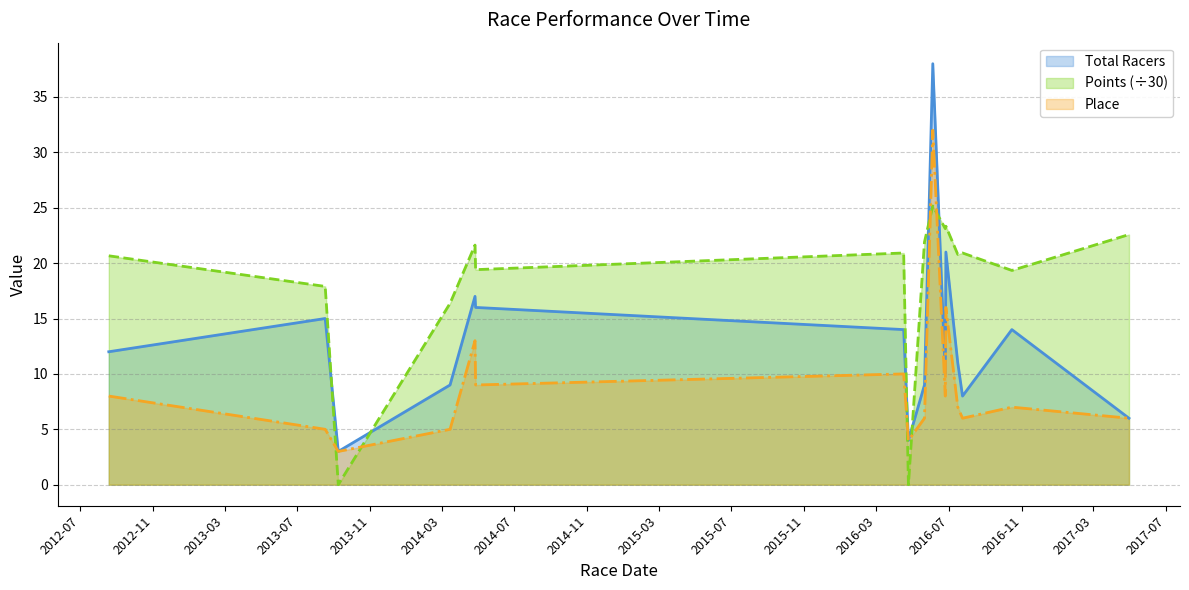

At 2014-04-26, list the series in order from smallest to largest.

Place, Total Racers, Points